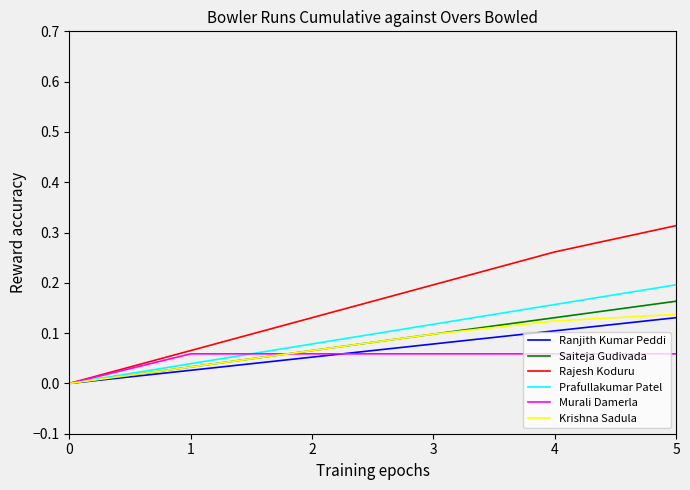

At which category is the sum across all series the highest?

5